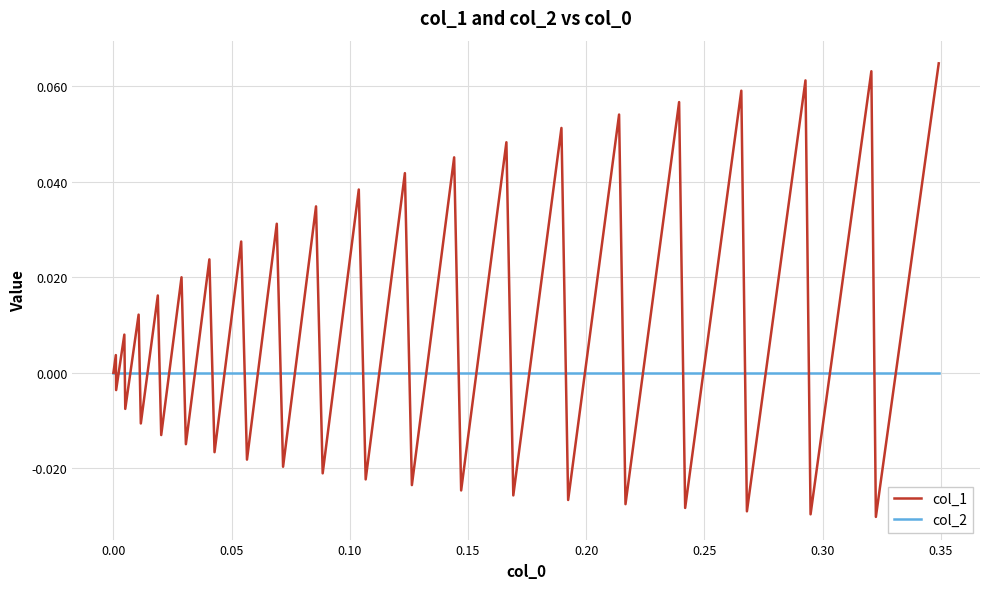

Rank the series by their maximum value, from highest to lowest.

col_1, col_2